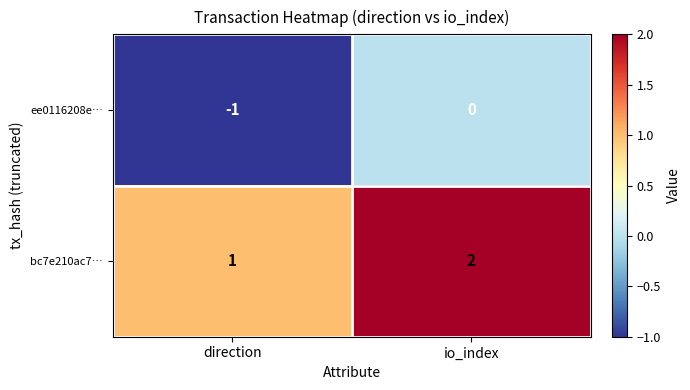

Reading left to right, what are all the values shown in this chart?

ee0116208e…: -1	0
bc7e210ac7…: 1	2